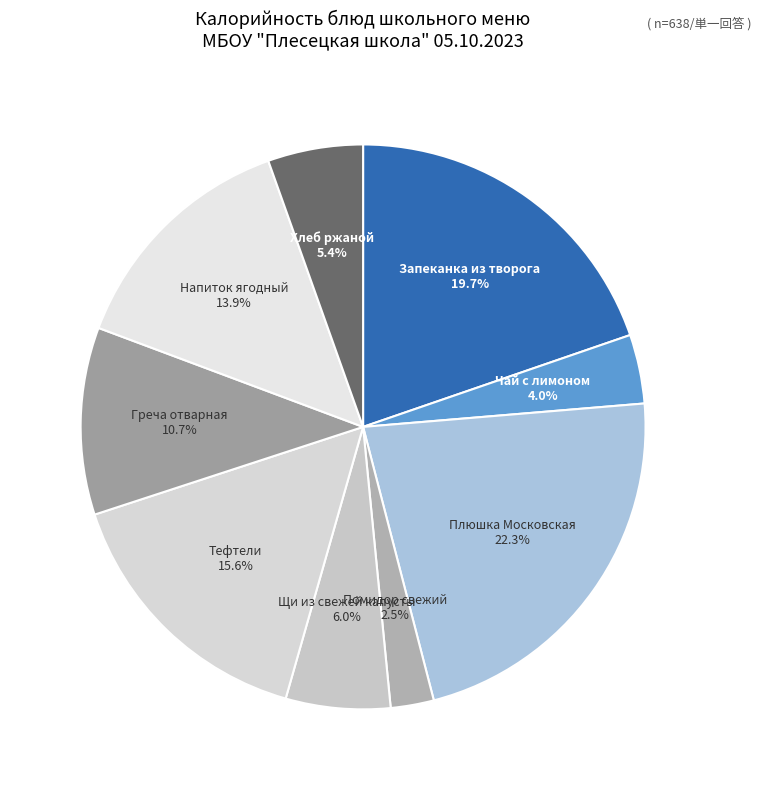

How many slices are in this pie chart?

9